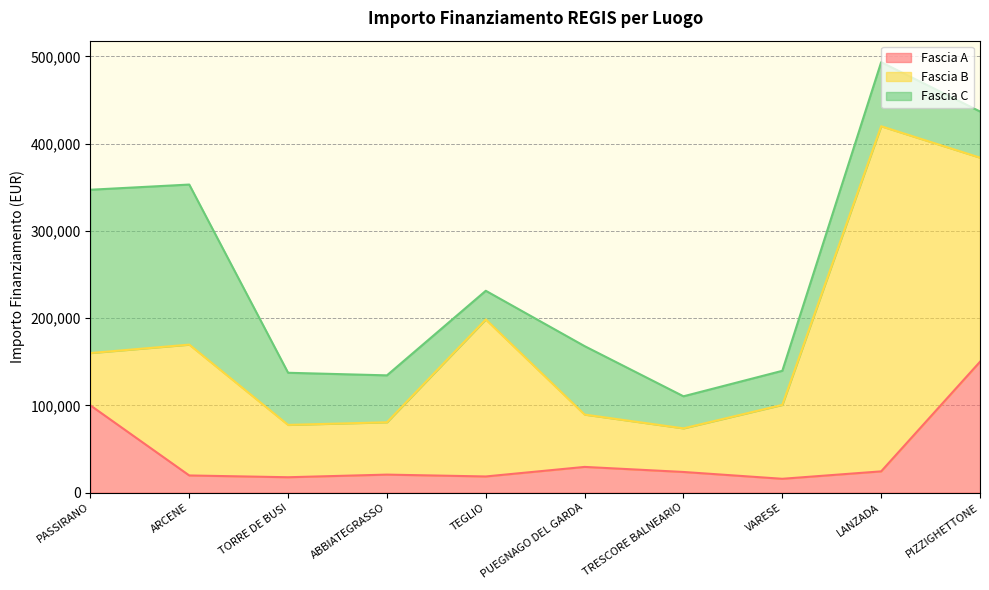

What is the sum of the Fascia A values at LANZADA and TEGLIO?

42870.0